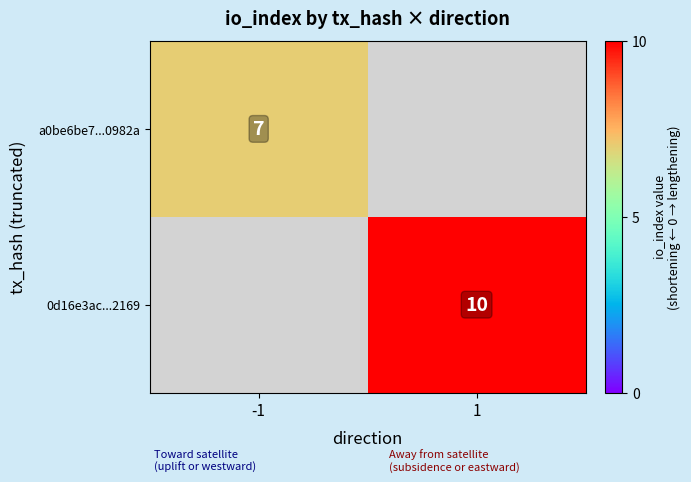

Is it true that 0d16e3ac...2169 equals 3 at 1?

False